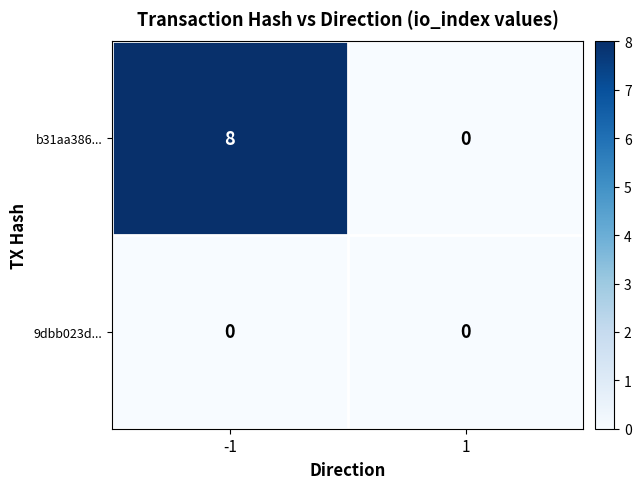

Which series has the widest spread of values?

b31aa386...